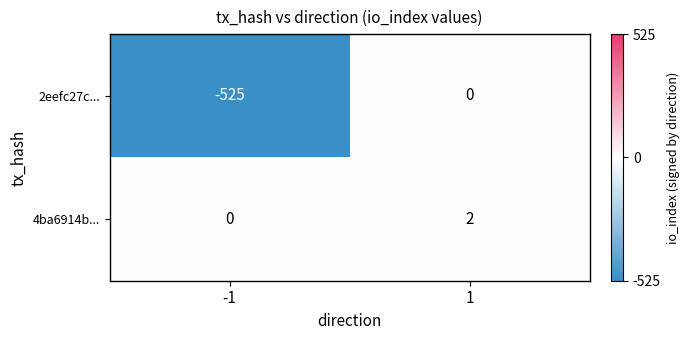

What is the difference between the highest and lowest values at -1?

525